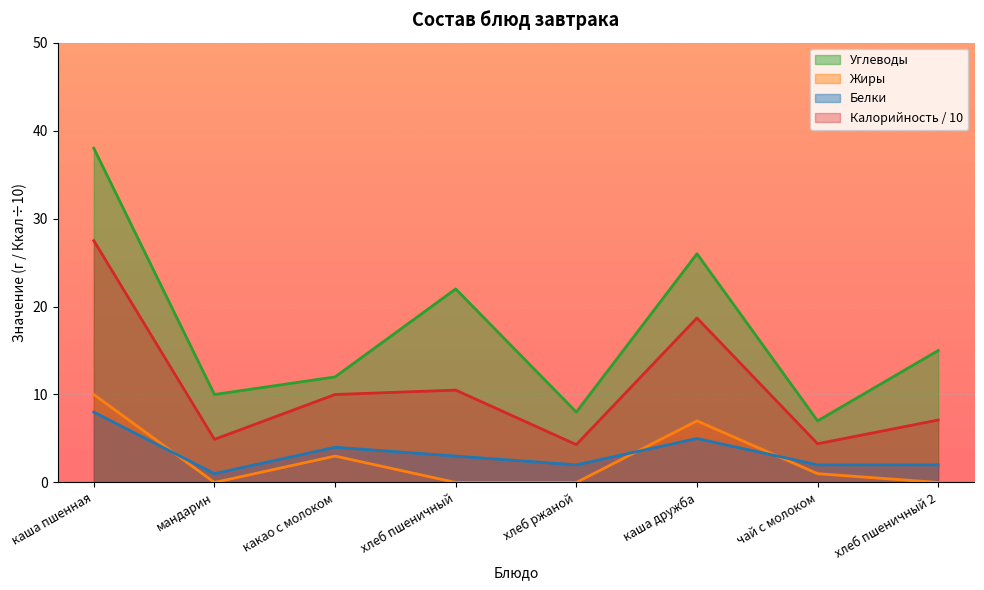

Is it true that Углеводы equals 12.0 at какао с молоком?

True